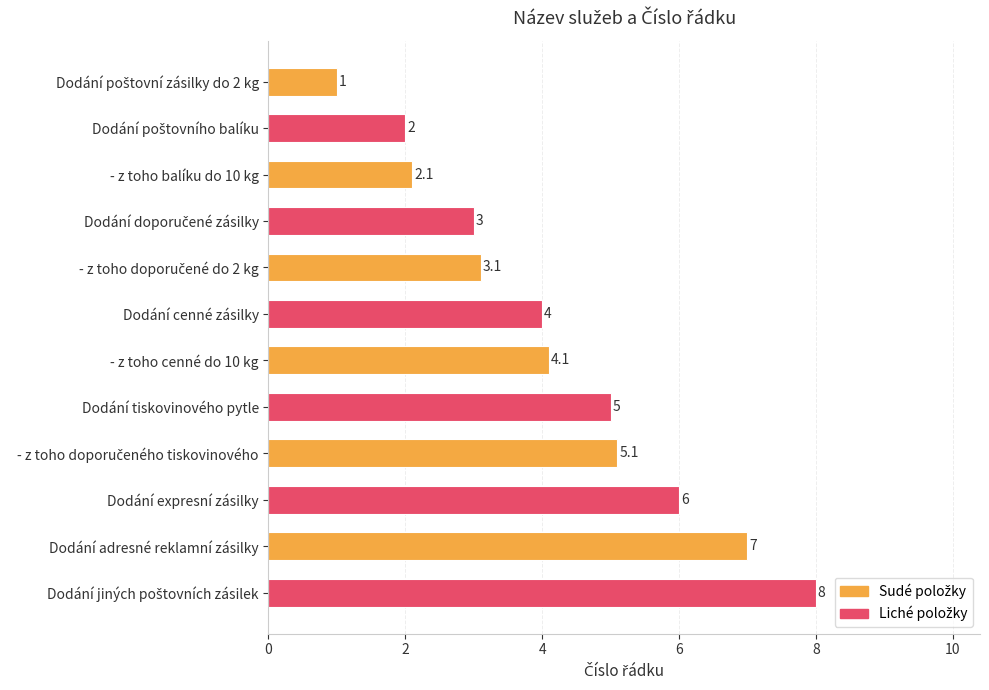

What is the smallest value displayed?

1.0